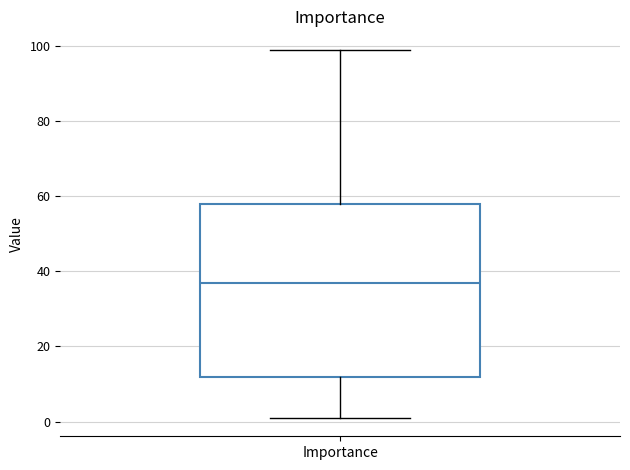

Read this box plot against the y-axis: the position of the median line, the range covered by the box, and the ends of both whiskers. The values are not printed on the chart, so give them approximately, as read against the axis.

median 38, box 12 to 58, whiskers 2 to 100